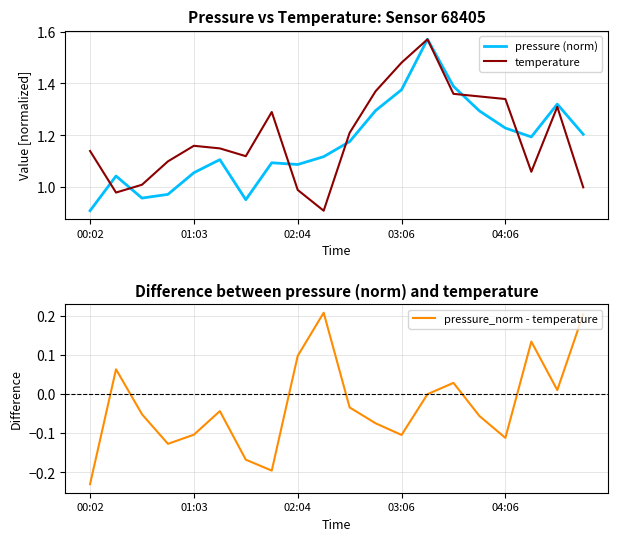

How many interior local peaks does the pressure (norm) series have?

5